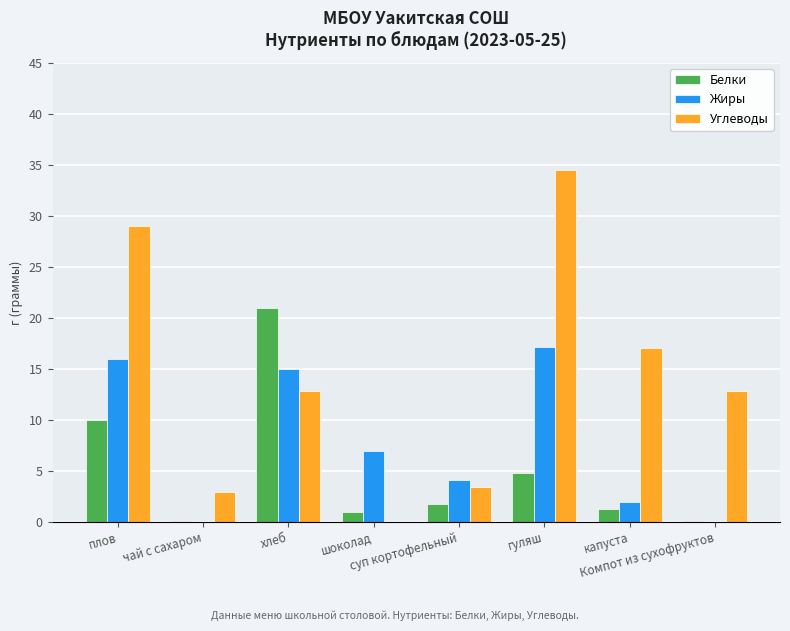

Are the bars grouped side by side (vs. stacked)?

Yes